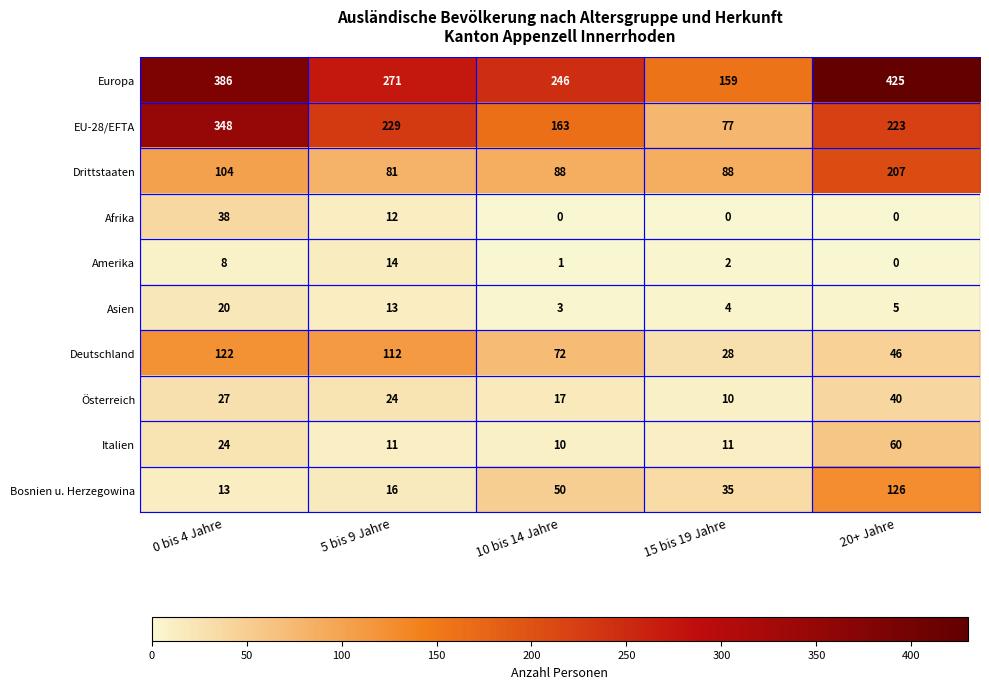

What is the minimum value for Österreich?

10